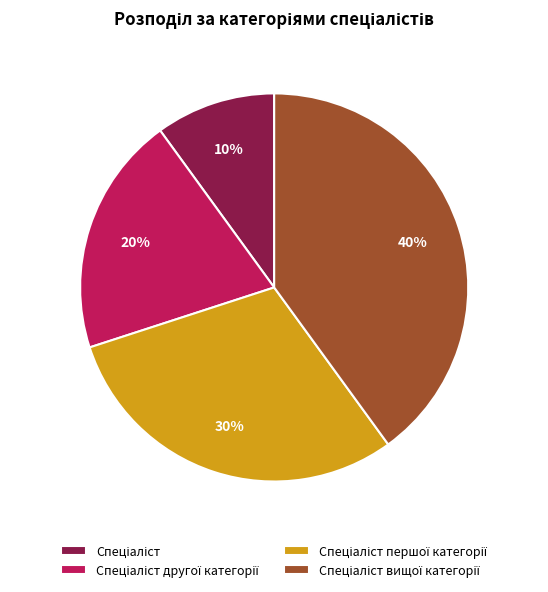

Is there a majority slice in this chart?

No